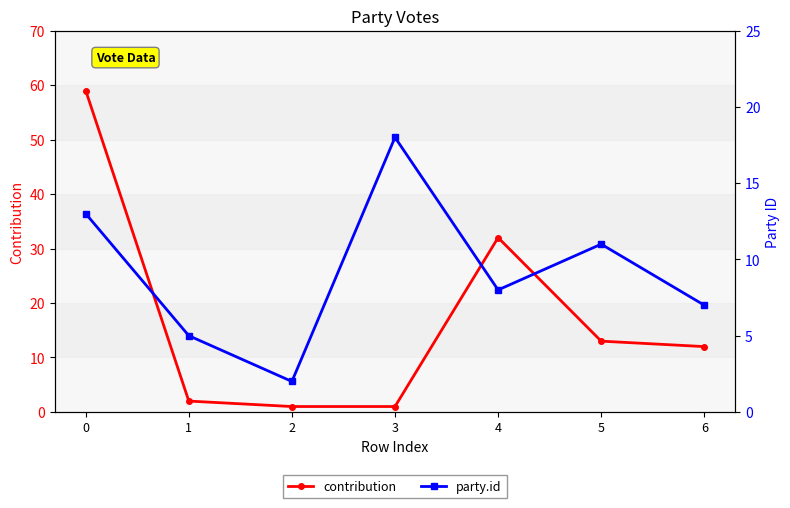

What is the value of the contribution point at the 1st from the left?

59